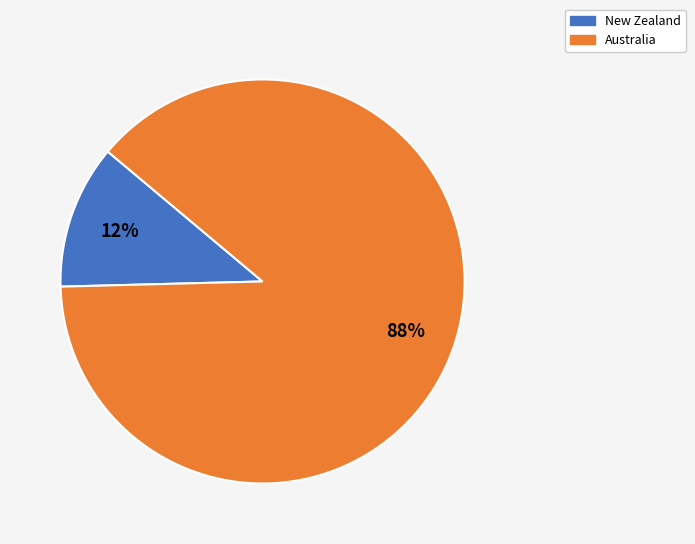

How many segments does this pie chart have?

2